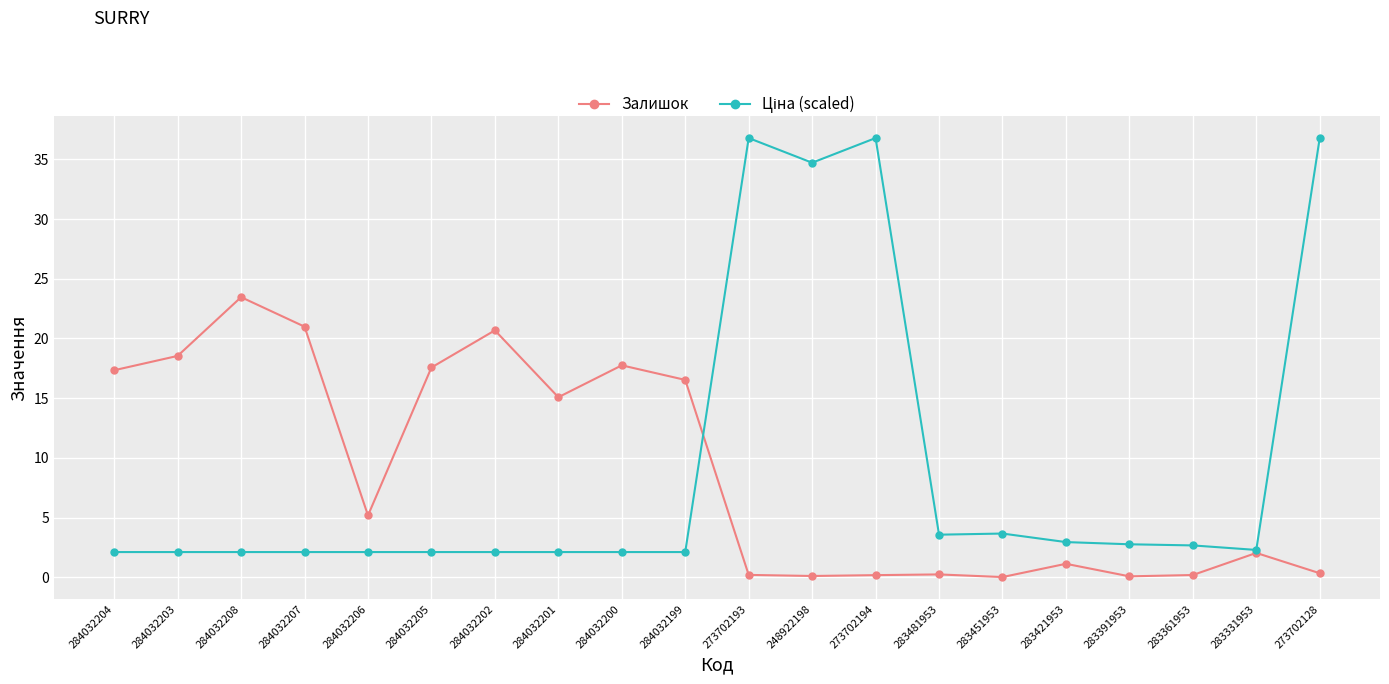

What is the label of the 17th point from the right?

284032207